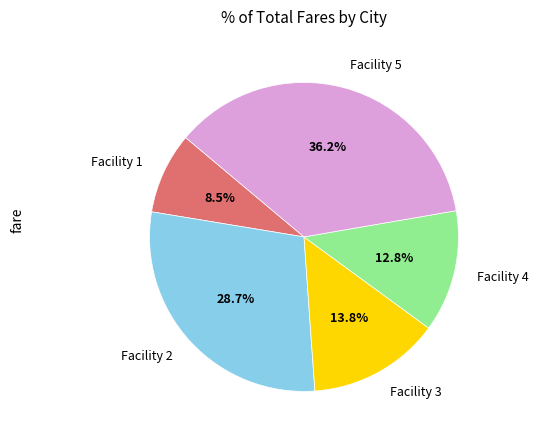

Is there a majority slice in this chart?

No